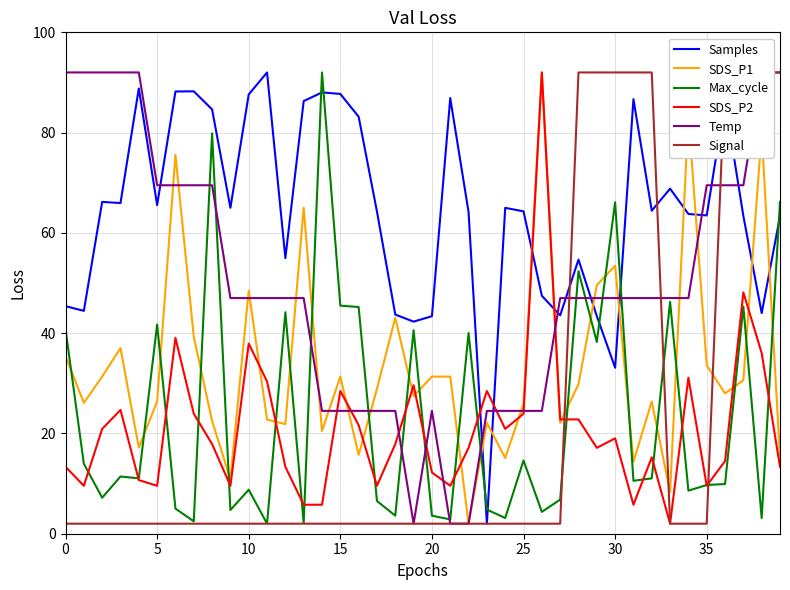

List the series in order of their peak value, lowest first.

Samples, SDS_P1, Max_cycle, SDS_P2, Temp, Signal